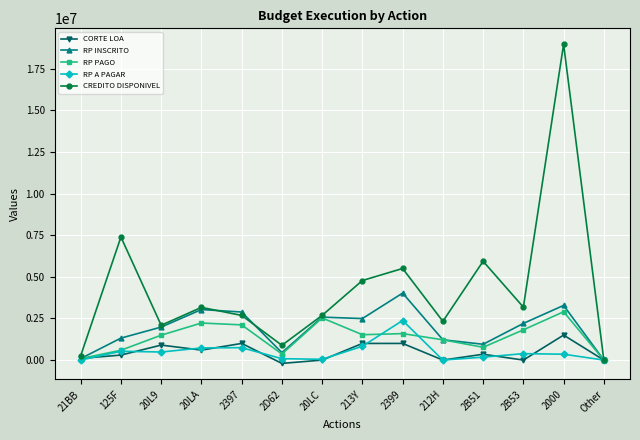

Where is the first local minimum for CREDITO DISPONIVEL?

20L9